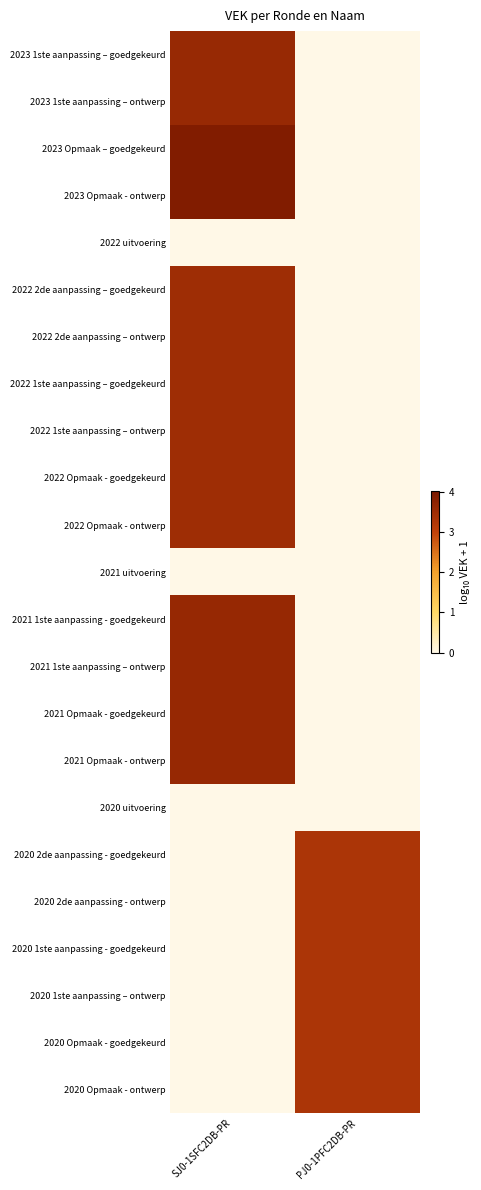

Which series has the largest range (max minus min)?

2023 Opmaak – goedgekeurd